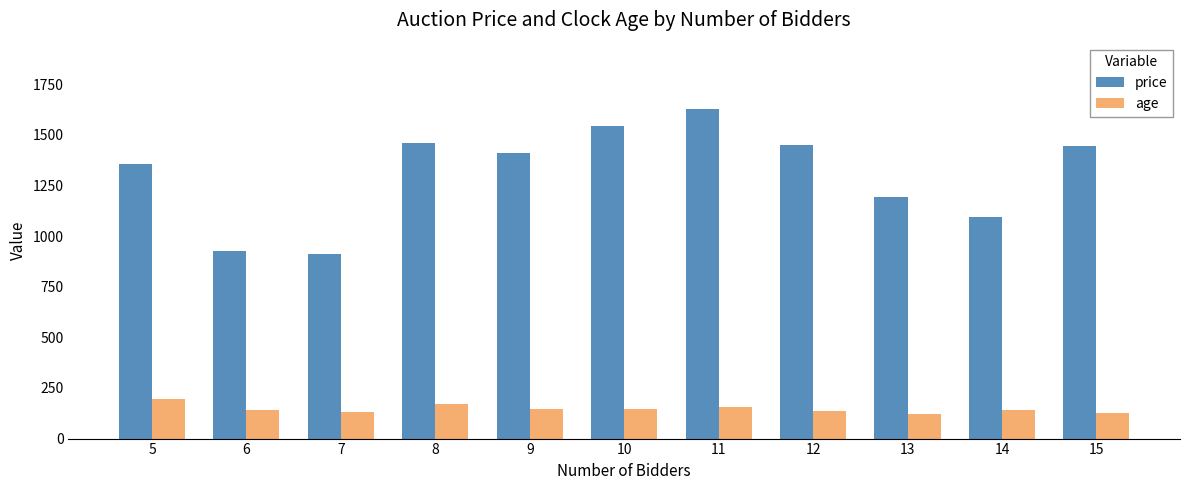

What is the minimum value for price?

909.0